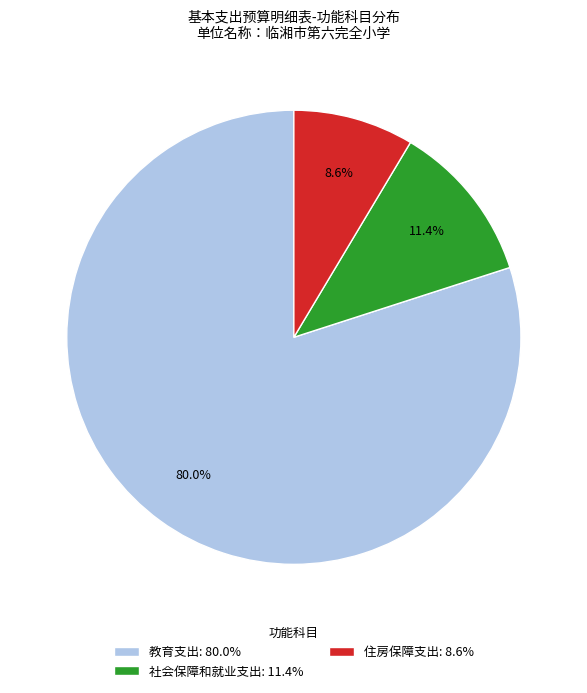

To the nearest percent, what portion does 住房保障支出 represent?

9%